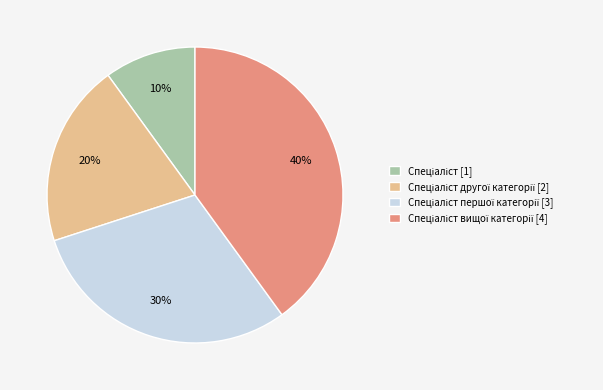

Does any single category account for the majority?

No